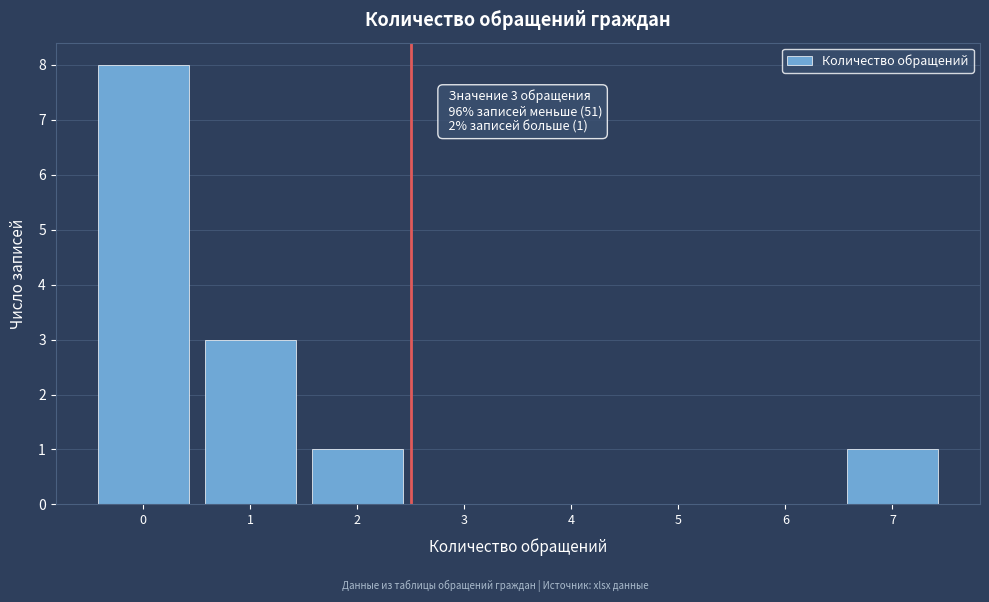

Reading left to right, what are all the values shown in this chart?

0=8	1=3	2=1	3=0	4=0	5=0	6=0	7=1